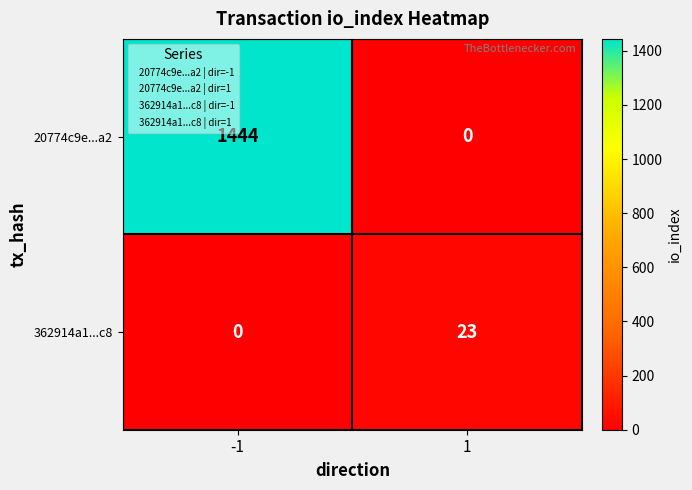

At which category is the sum across all series the highest?

-1